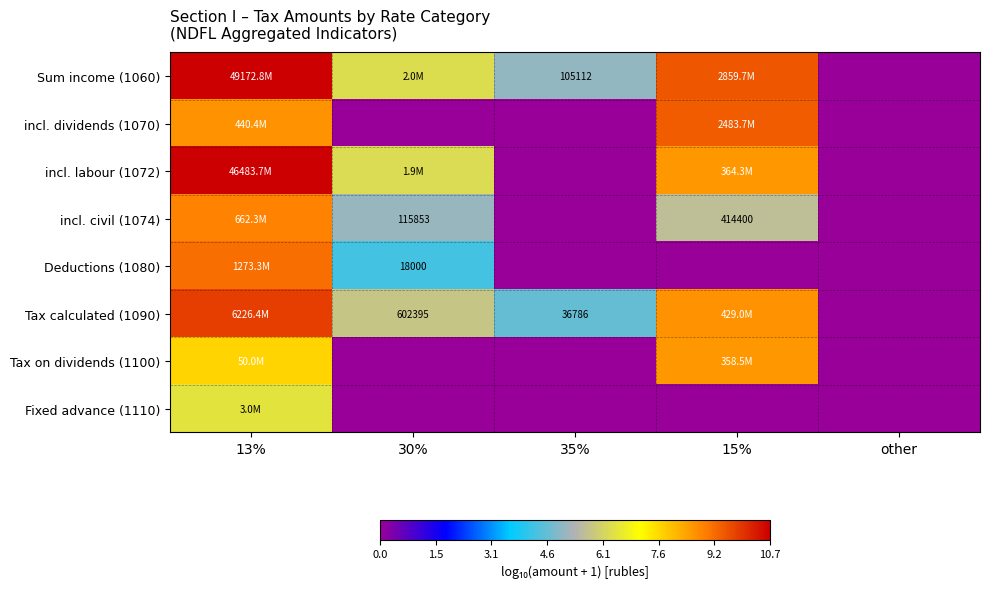

Which has a higher value, 13% or 30%?

13%